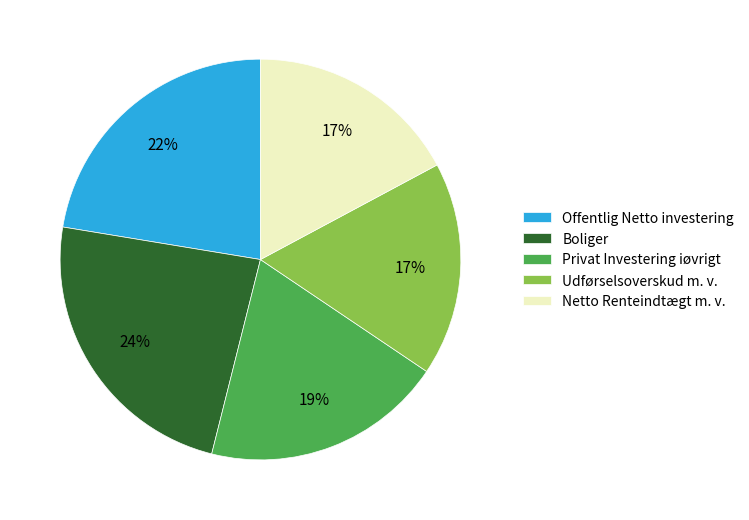

Is there a majority slice in this chart?

No